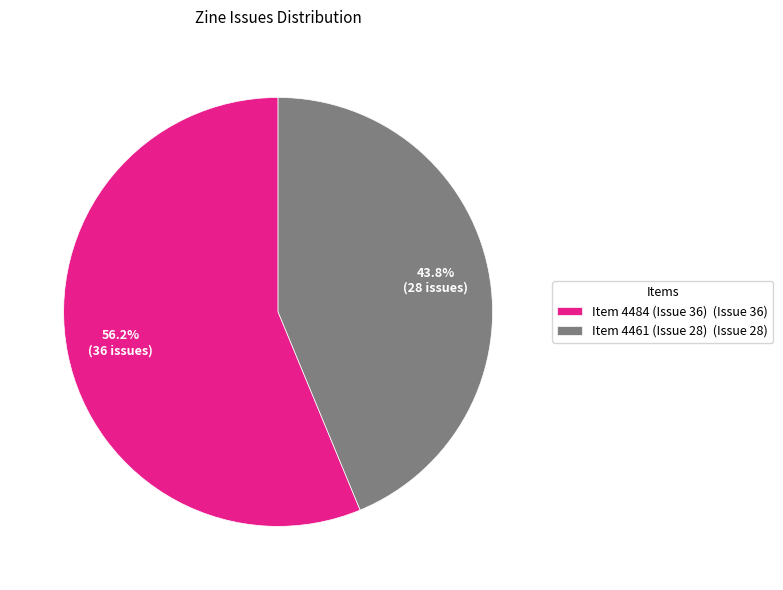

The Item 4484 (Issue 36) slice represents 66% of the pie. True or false?

False